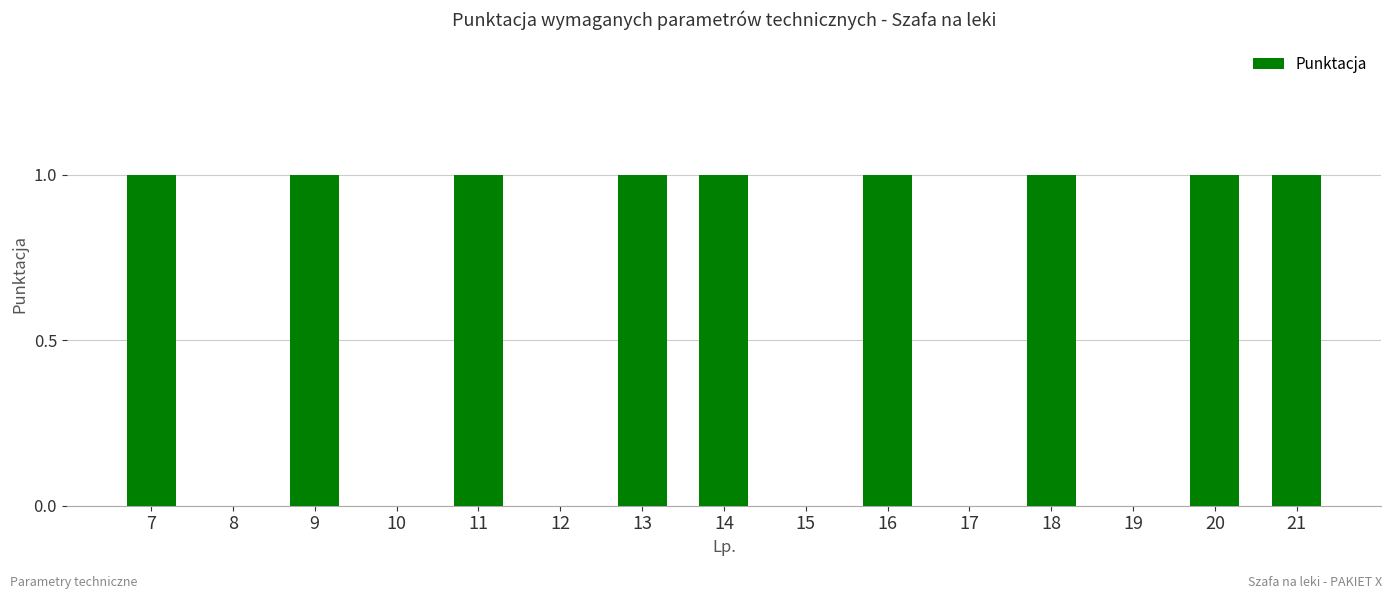

Between 15 and 16, which is larger?

16